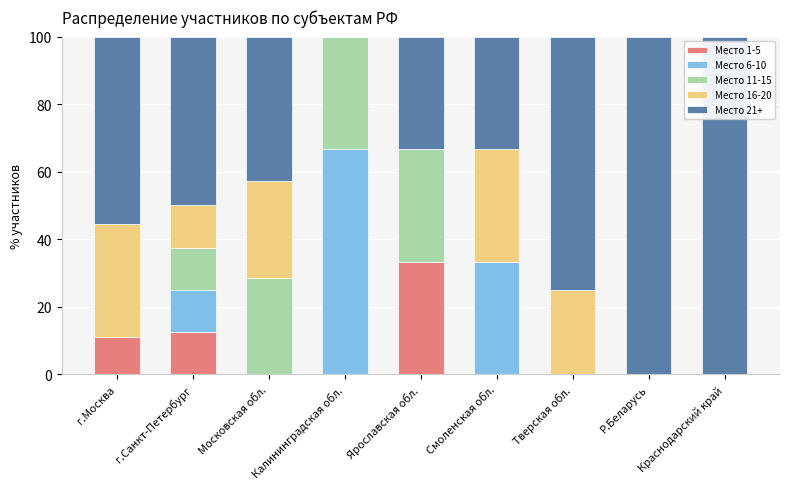

What is the sum of the Место 1-5 values at г.Санкт-Петербург and г.Москва?

23.6